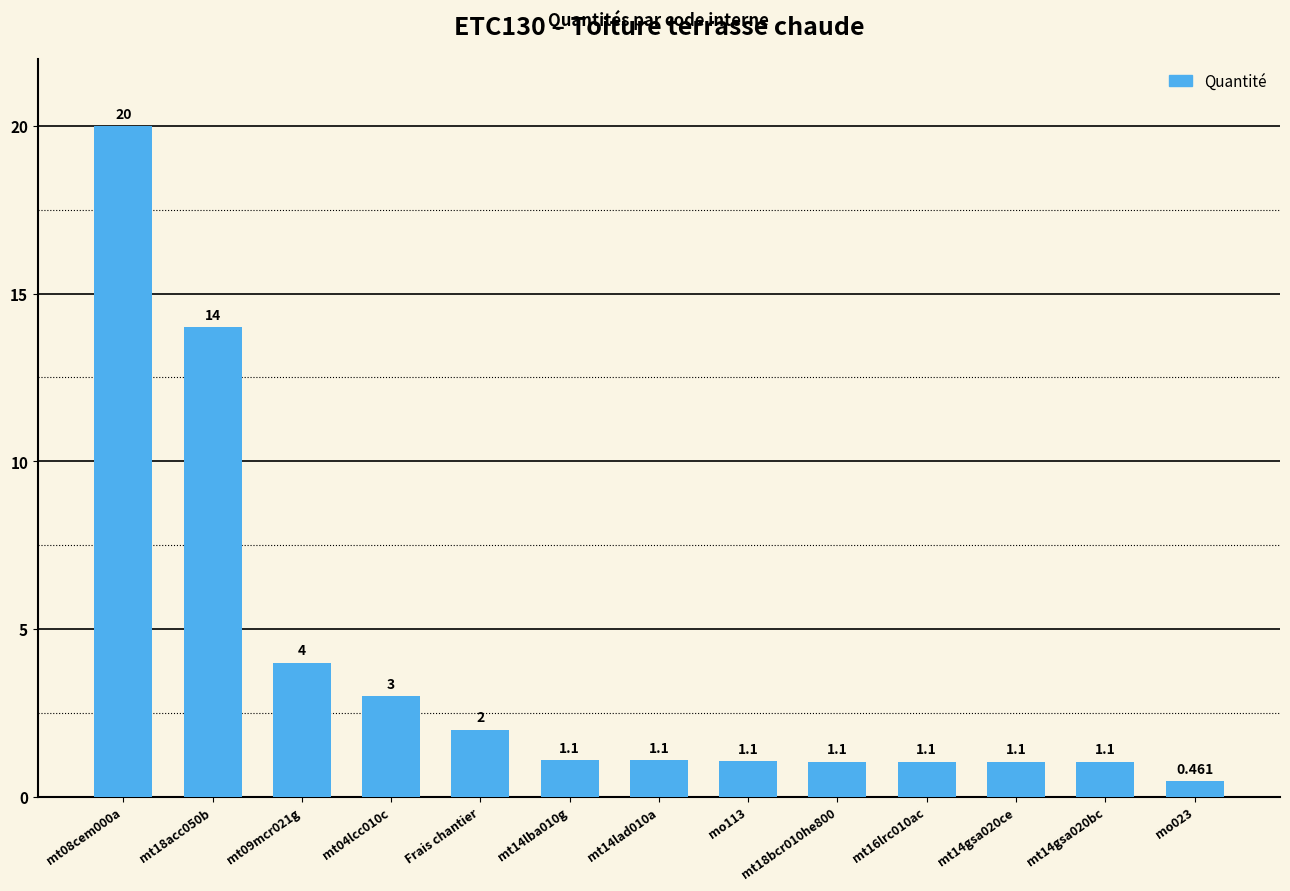

What is the average value?

3.9